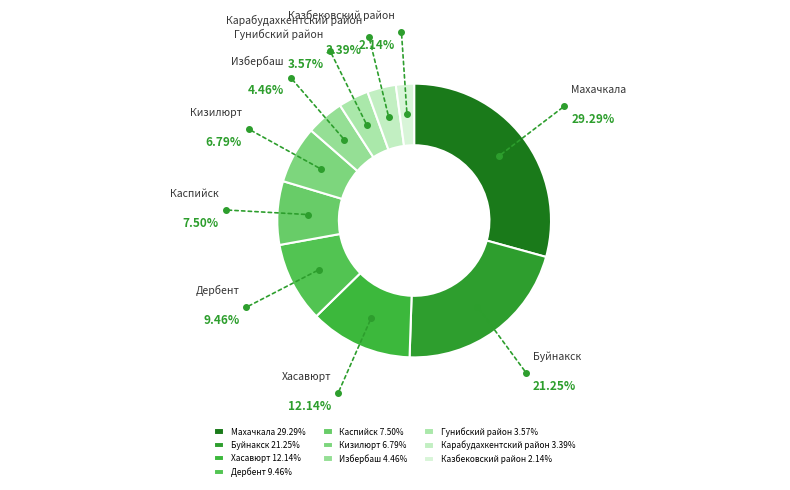

Does Карабудахкентский район account for over 50% of the chart?

No